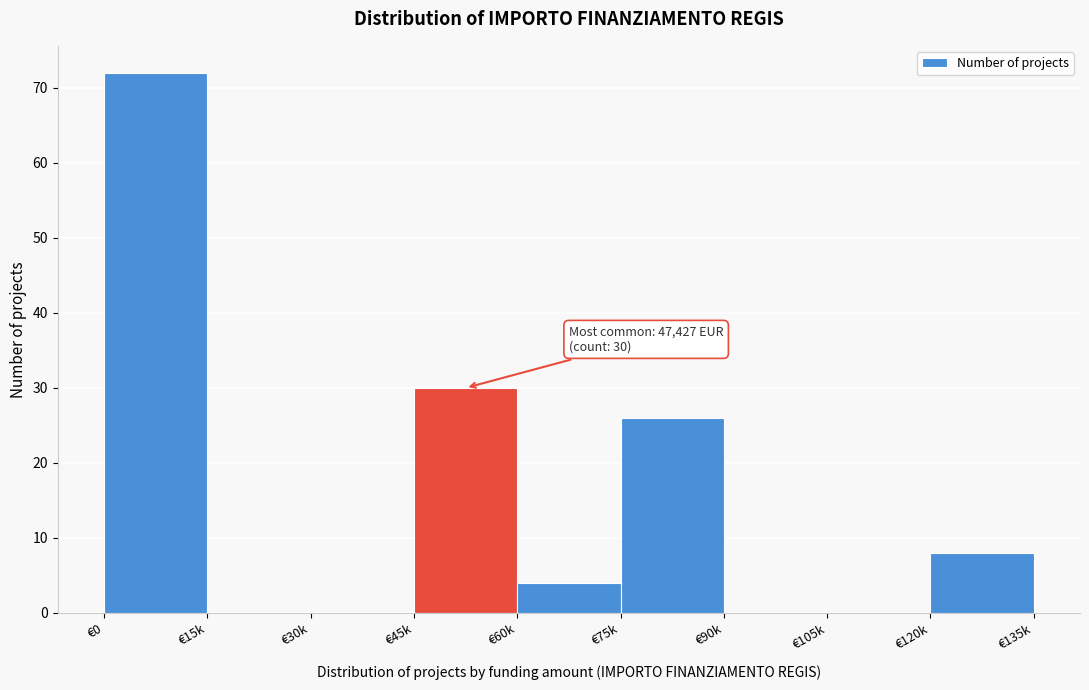

Reading left to right, what are all the values shown in this chart?

€0=72	€15k=0	€30k=0	€45k=30	€60k=4	€75k=26	€90k=0	€105k=0	€120k=8